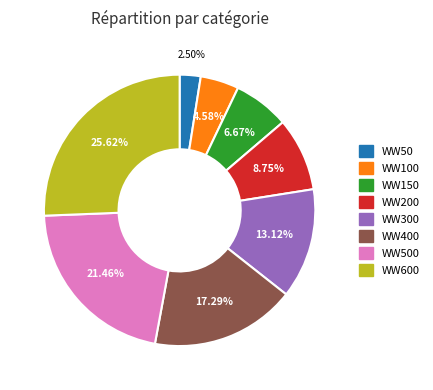

Does any single category account for the majority?

No